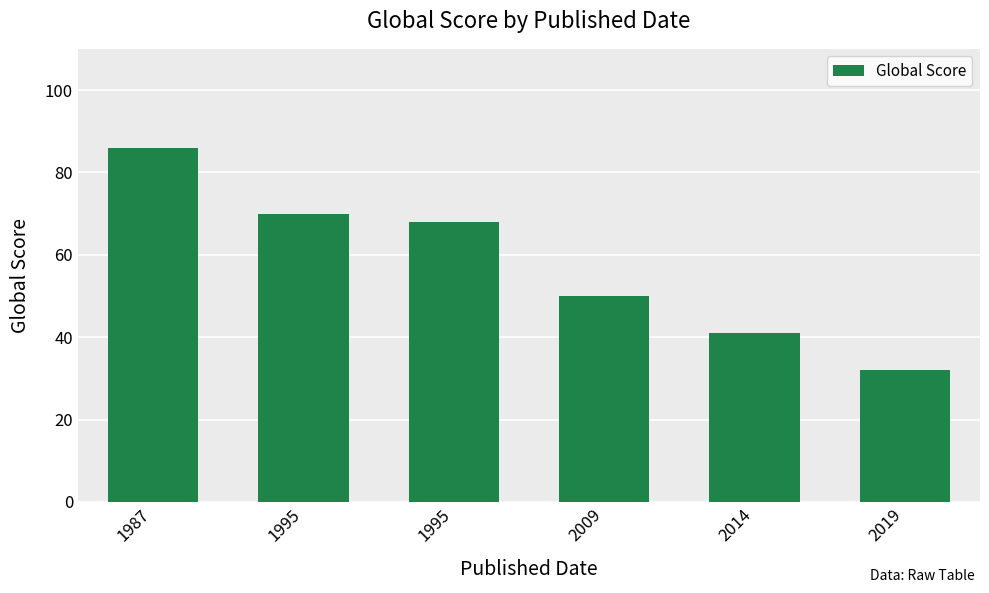

How many bars are there in total?

6